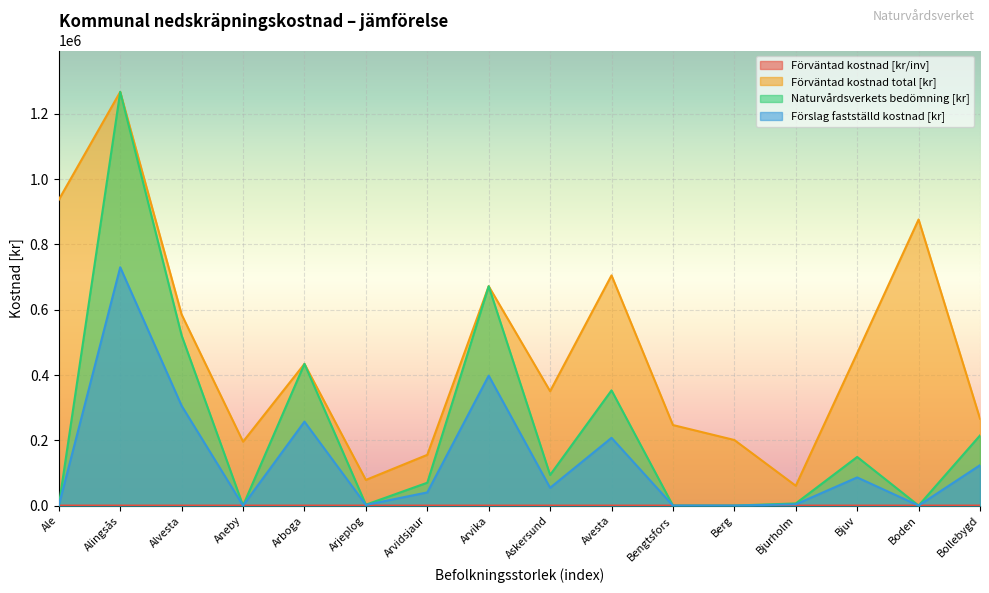

The Förväntad kostnad [kr/inv] series shows 30.3 at Alingsås. True or false?

True